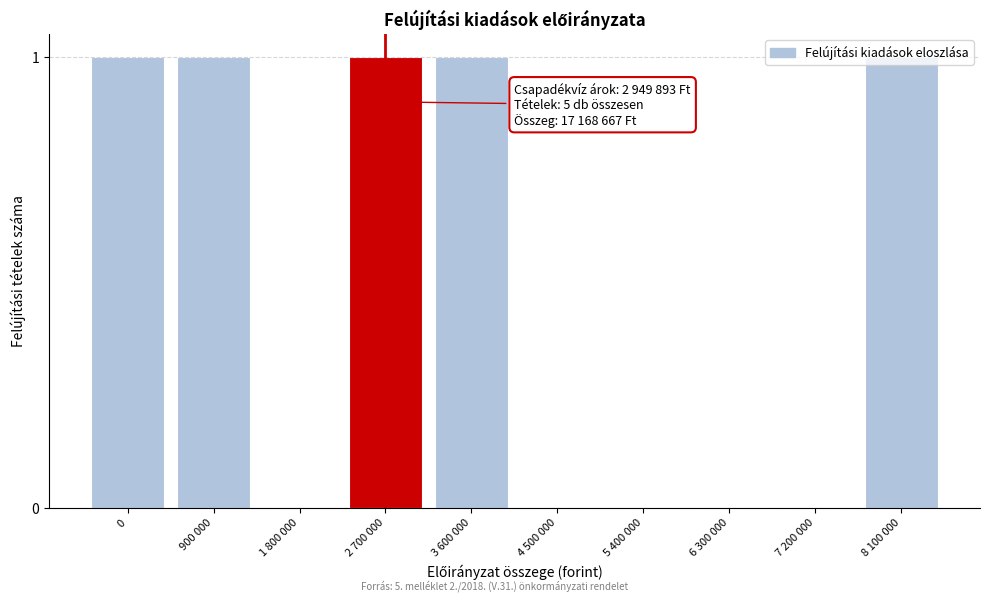

Between 3 600 000 and 7 200 000, which is larger?

3 600 000